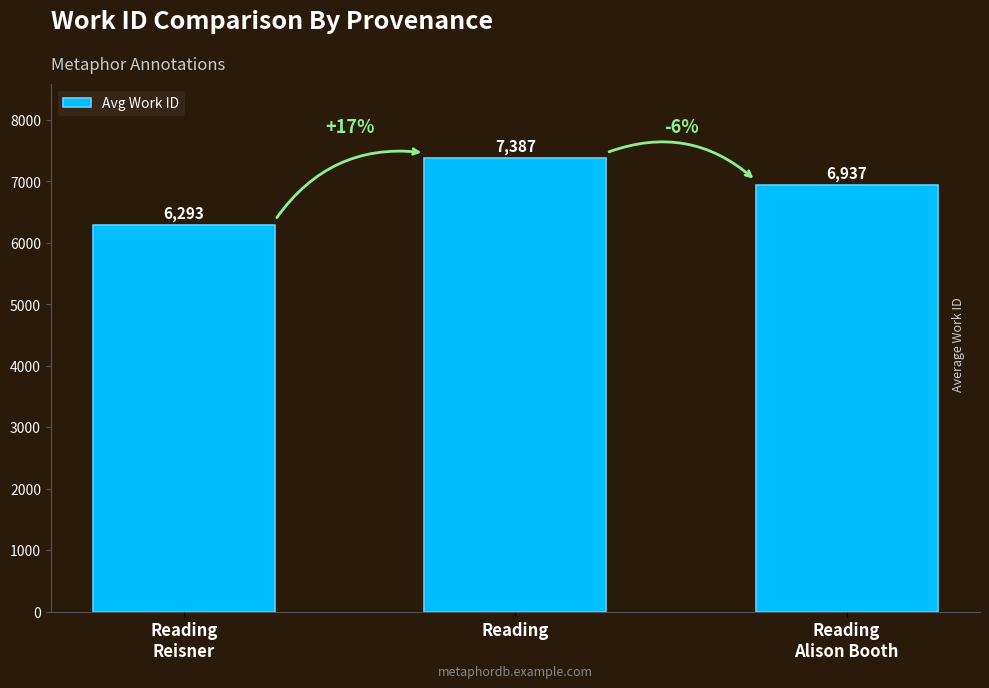

What is the sum of all values?

20617